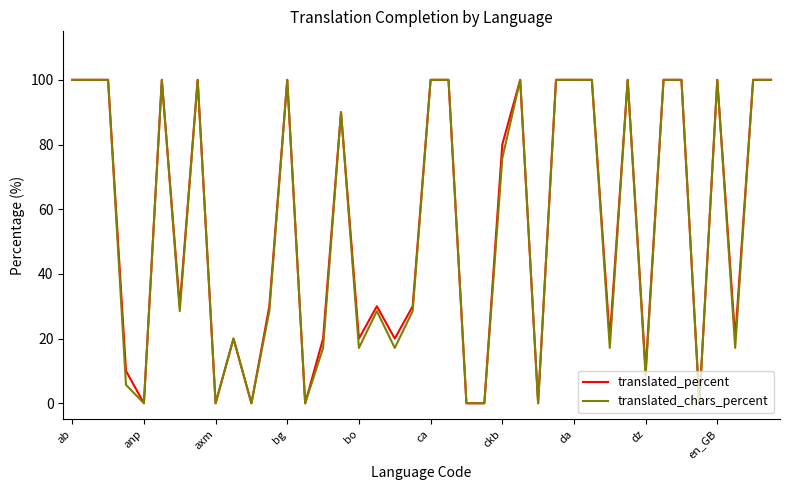

What is the highest value of the translated_percent series?

100.0